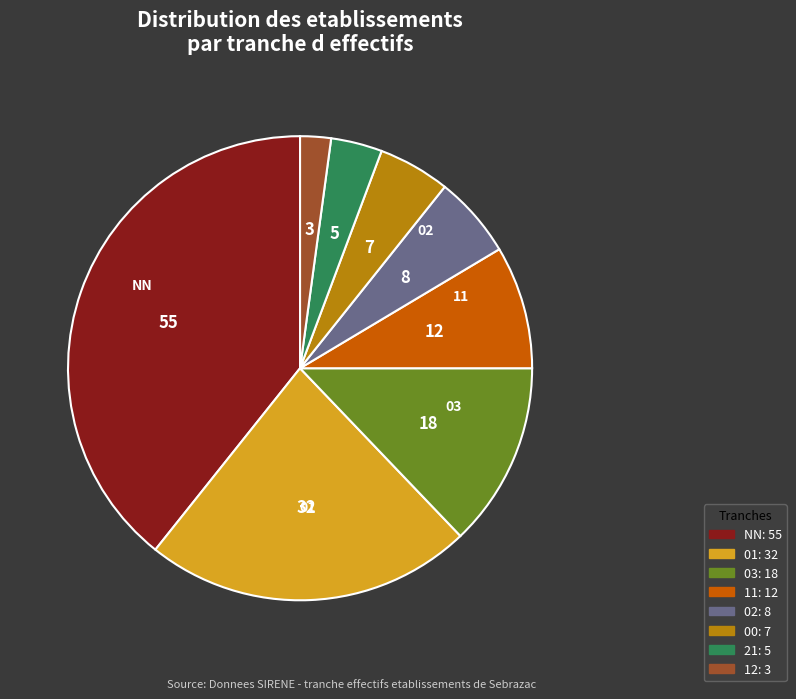

The 21 slice represents 4% of the pie. True or false?

True